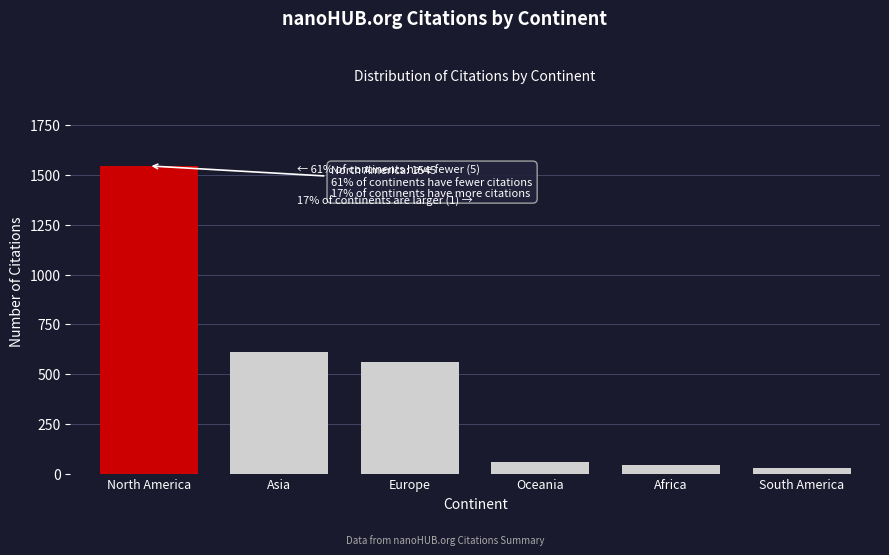

Reading left to right, what are all the values shown in this chart?

North America=1545	Asia=614	Europe=560	Oceania=62	Africa=46	South America=33